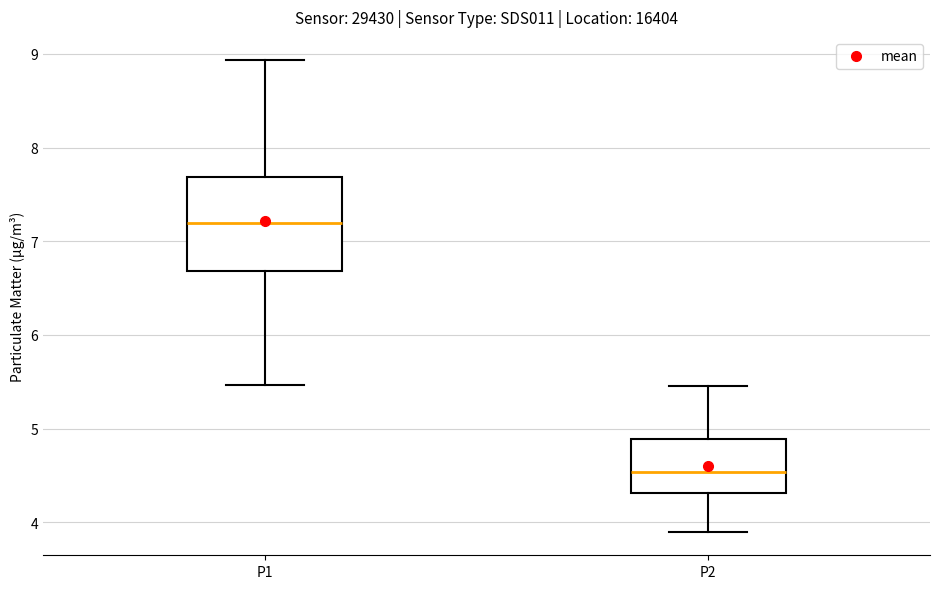

Which box is the tallest, from its lower edge to its upper edge?

P1